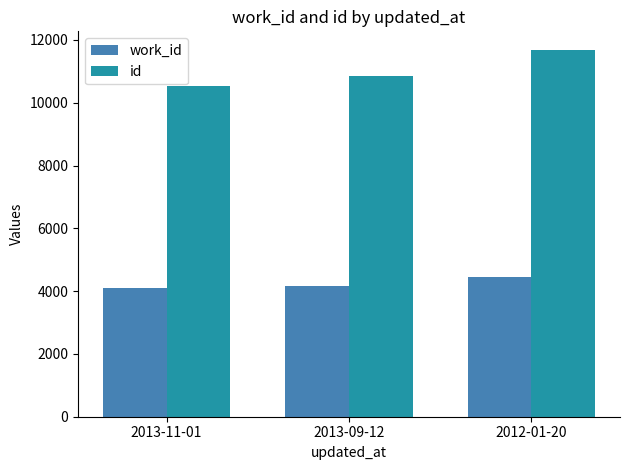

Which series has the largest total across all categories?

id